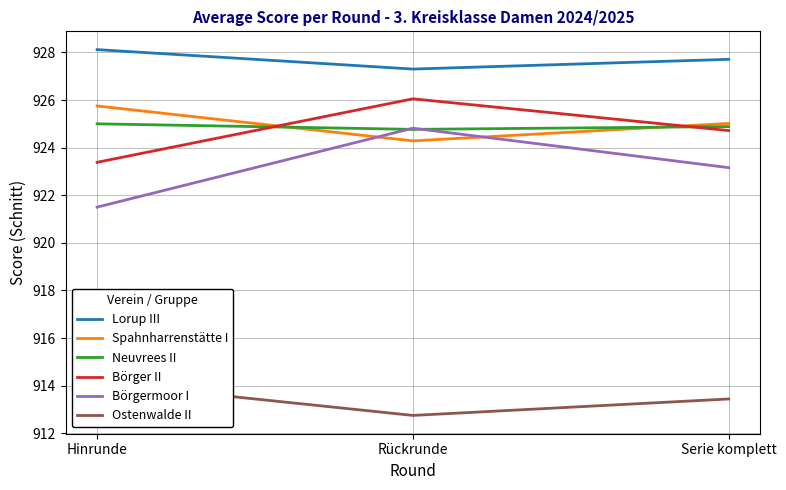

True or false: Lorup III has a value of 1435.2 at Hinrunde.

False